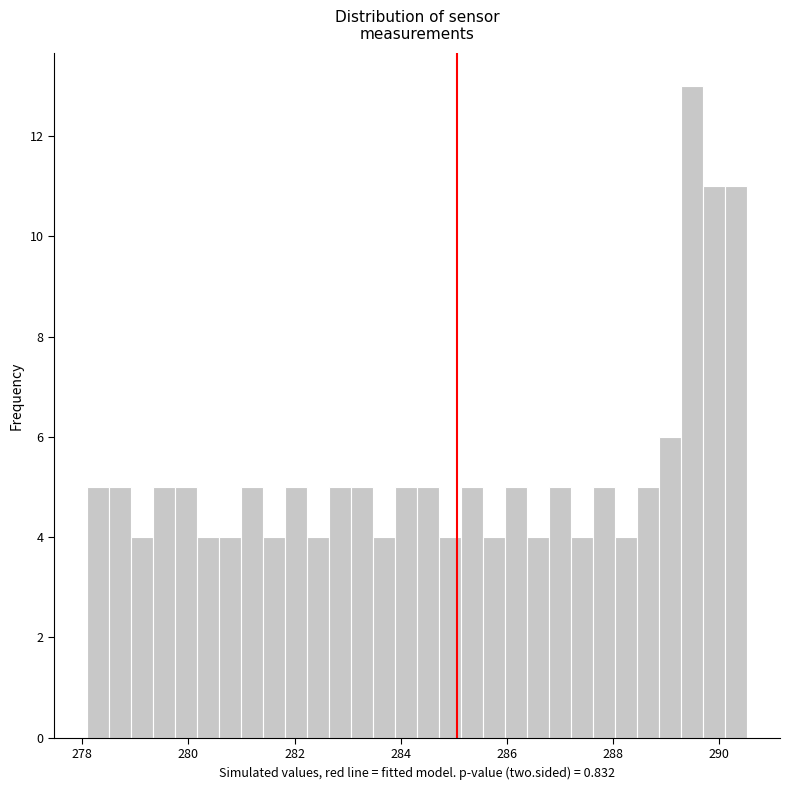

Read against the x-axis, roughly where is the centre of the tallest bar?

289.4